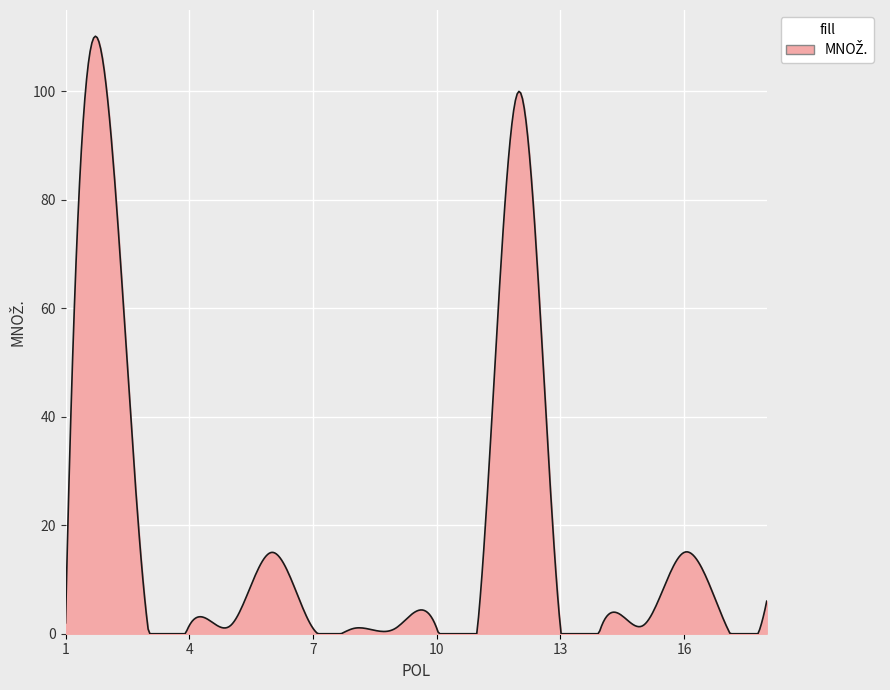

What is the difference between the maximum and minimum values?

110.2